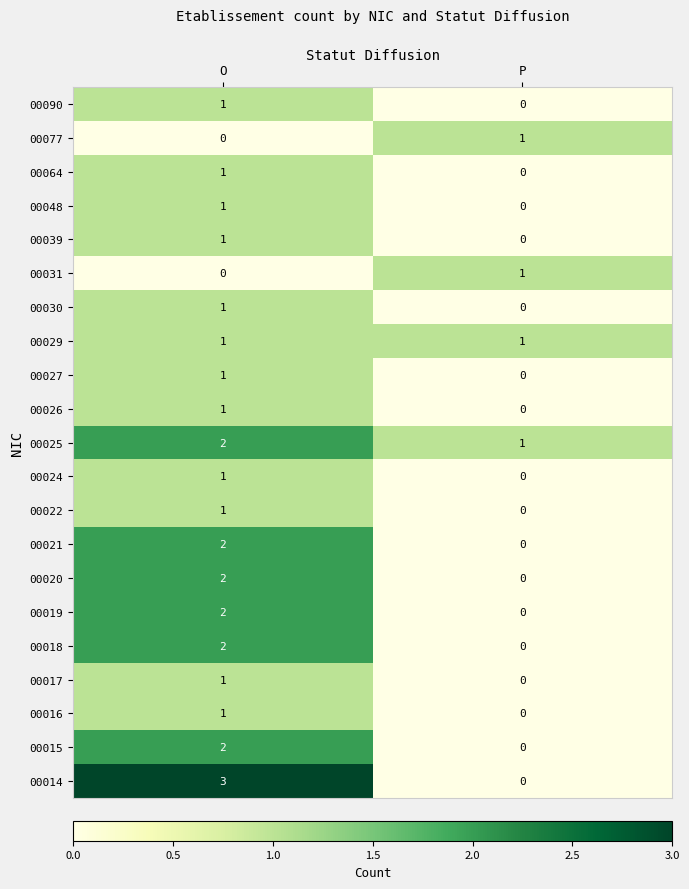

Is it true that 00019 equals 1 at P?

False